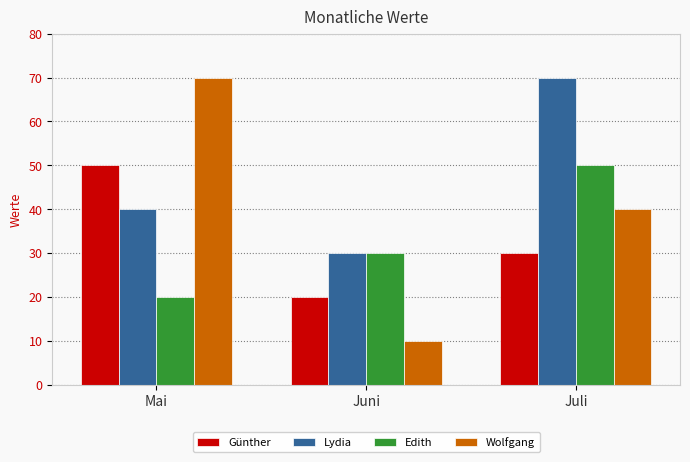

At which category is the sum across all series the highest?

Juli